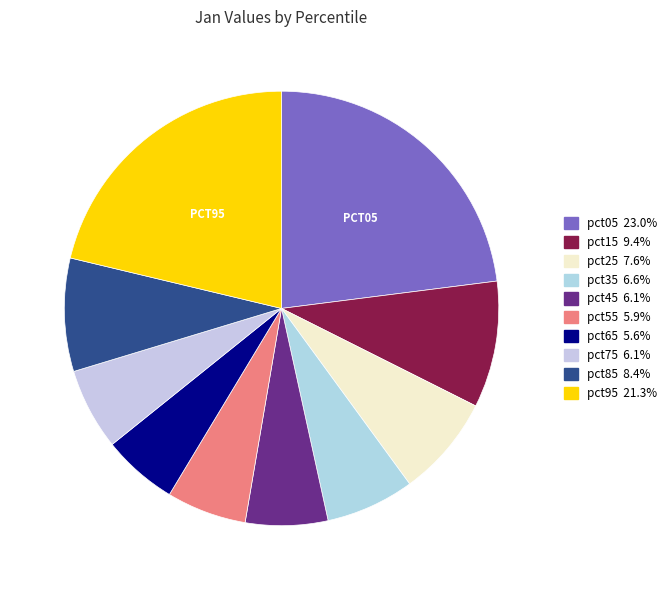

To the nearest percent, what portion does pct75 represent?

6%